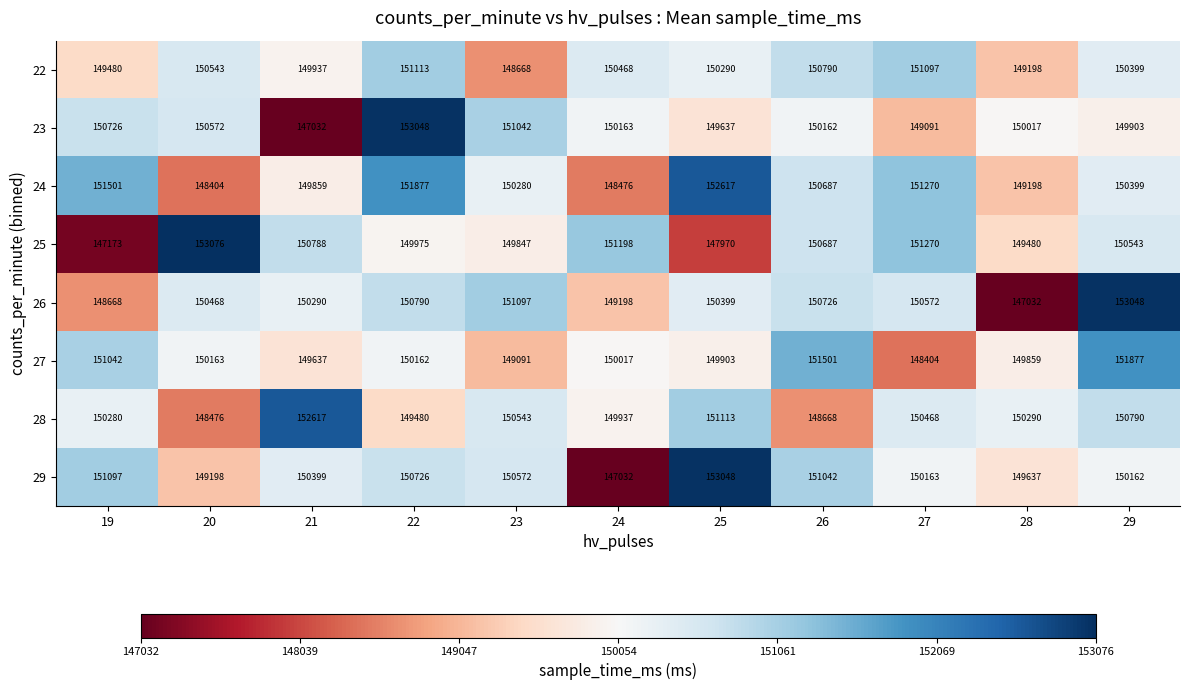

How many data points in 28 are less than 150290?

5